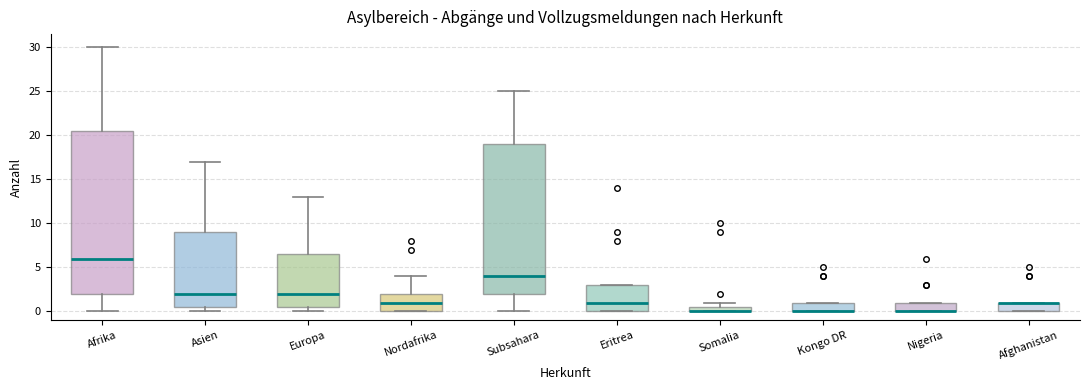

Comparing the boxes themselves (not the whiskers), which one is the tallest?

Afrika